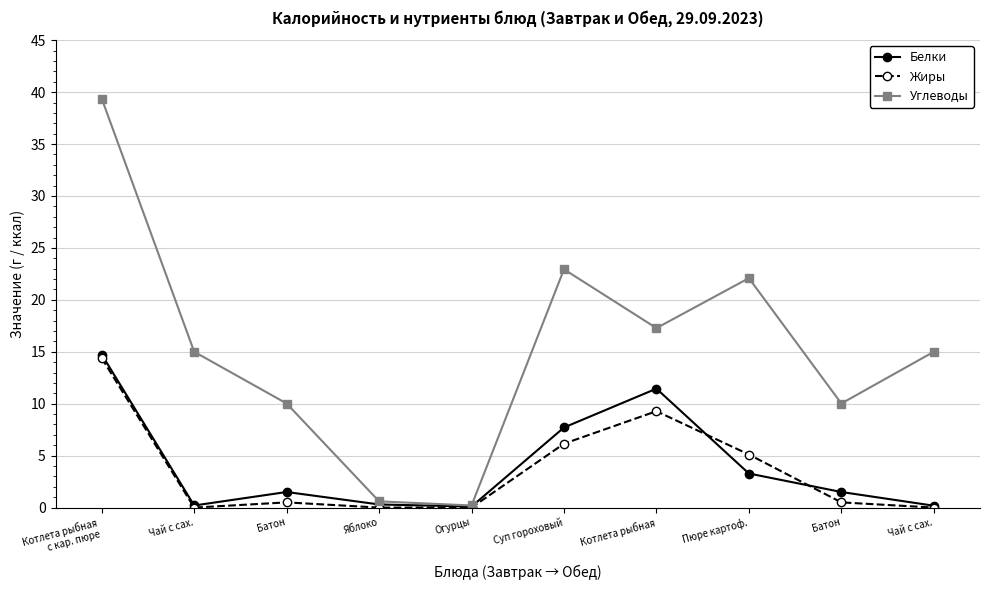

How many lines are shown in the chart?

3